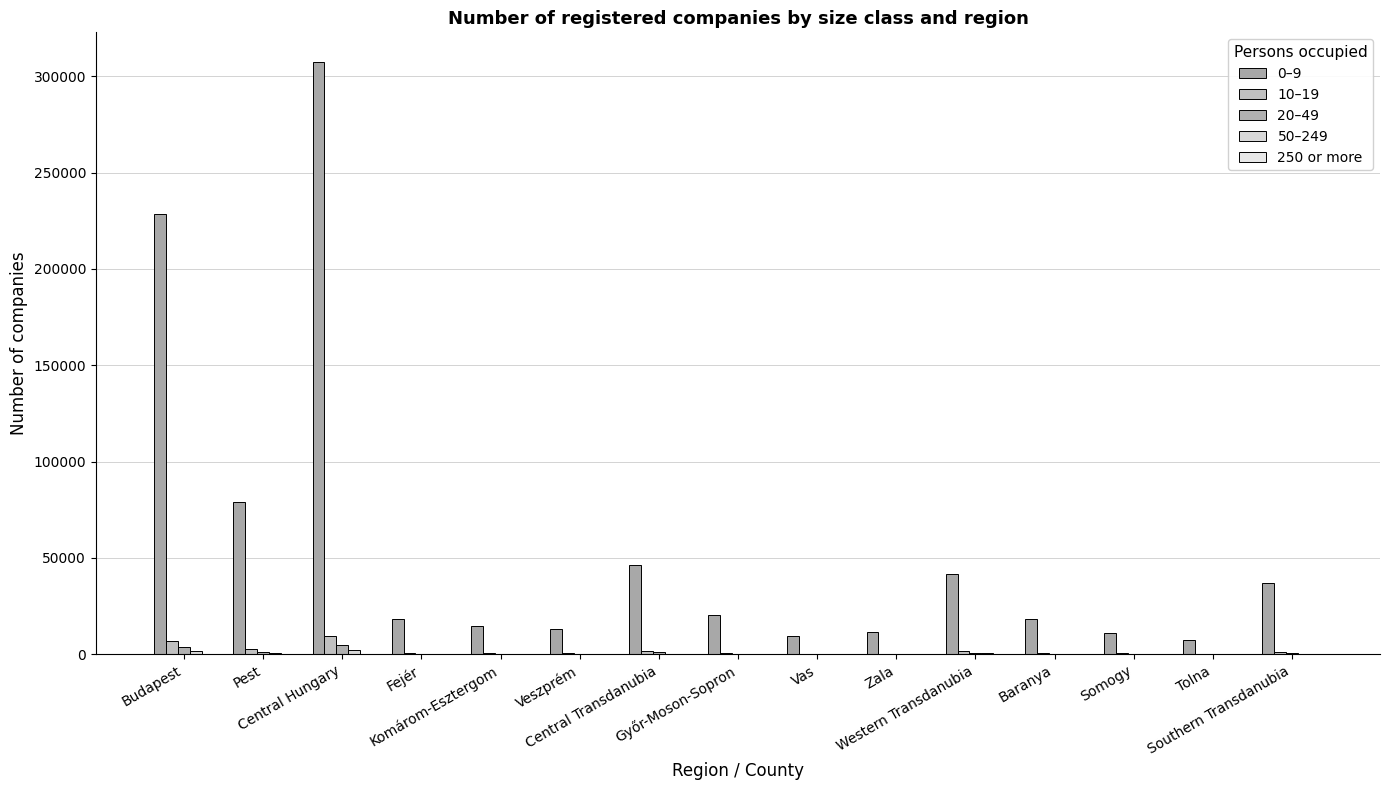

Reading right to left, extract all data points from this chart.

0–9: 37105	7642	10941	18522	41718	11743	9448	20527	46322	13334	14597	18391	307392	79007	228385
10–19: 1422	351	449	622	1656	436	401	819	1828	525	575	728	9428	2541	6887
20–49: 770	201	230	339	924	264	234	426	1001	288	340	373	4843	1249	3594
50–249: 338	84	104	150	467	126	120	221	434	131	158	145	2163	532	1631
250 or more: 39	8	16	15	101	19	30	52	108	27	38	43	415	86	329